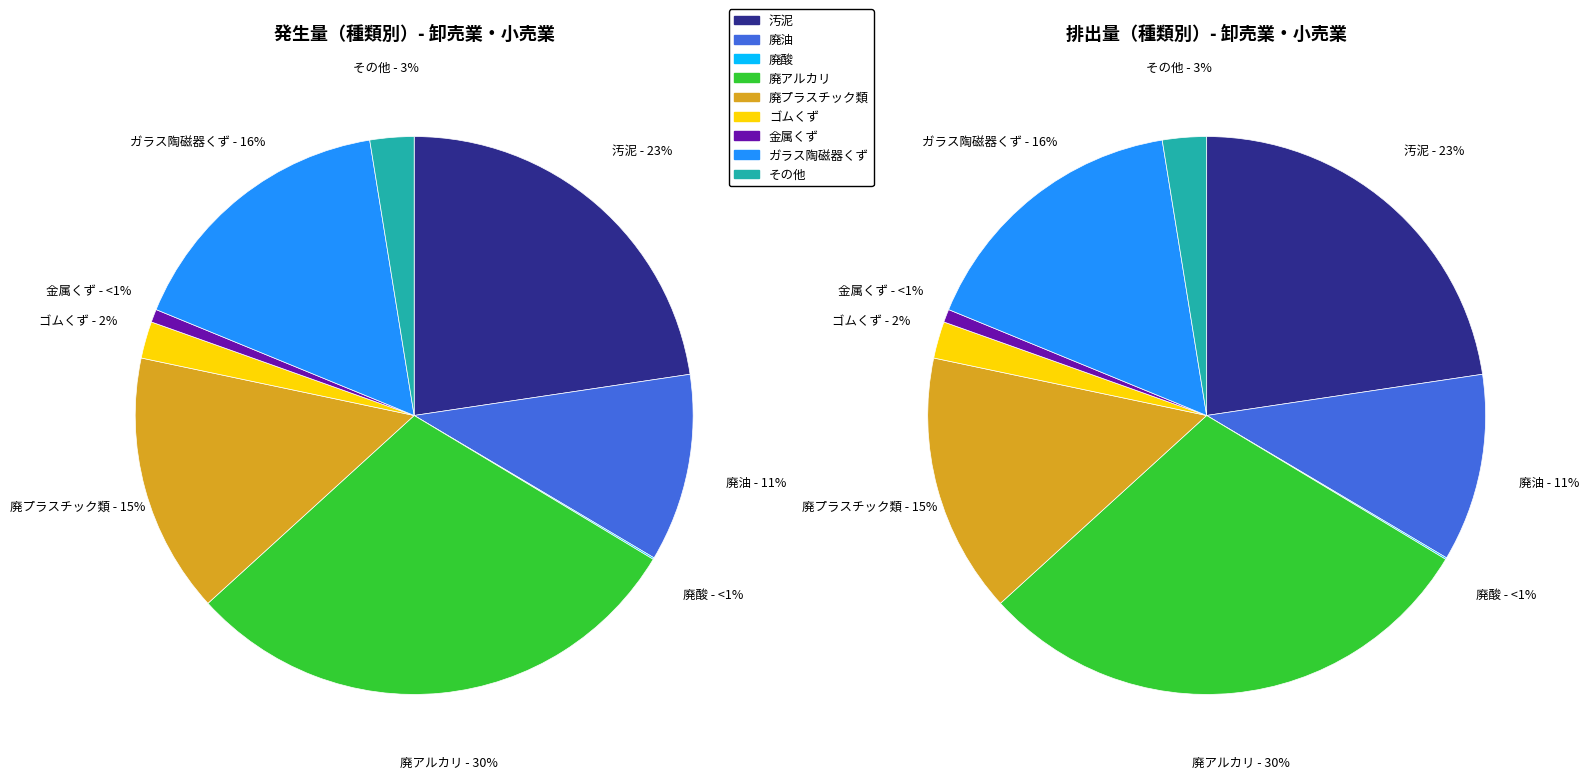

To the nearest percent, what percentage of the pie is 金属くず?

1%